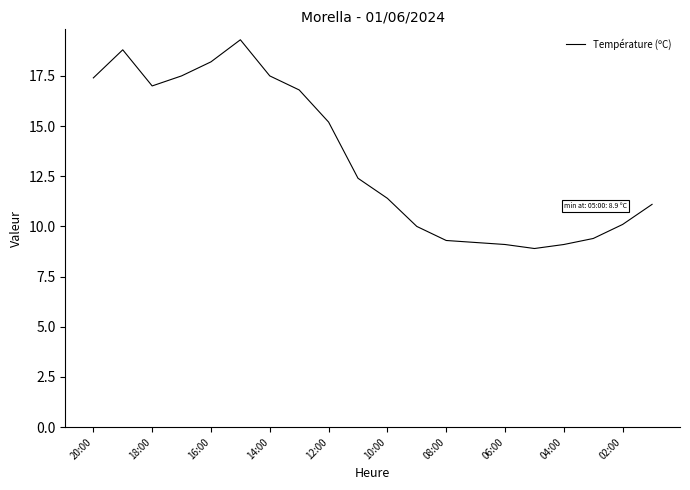

What is the maximum value shown in the chart?

19.3